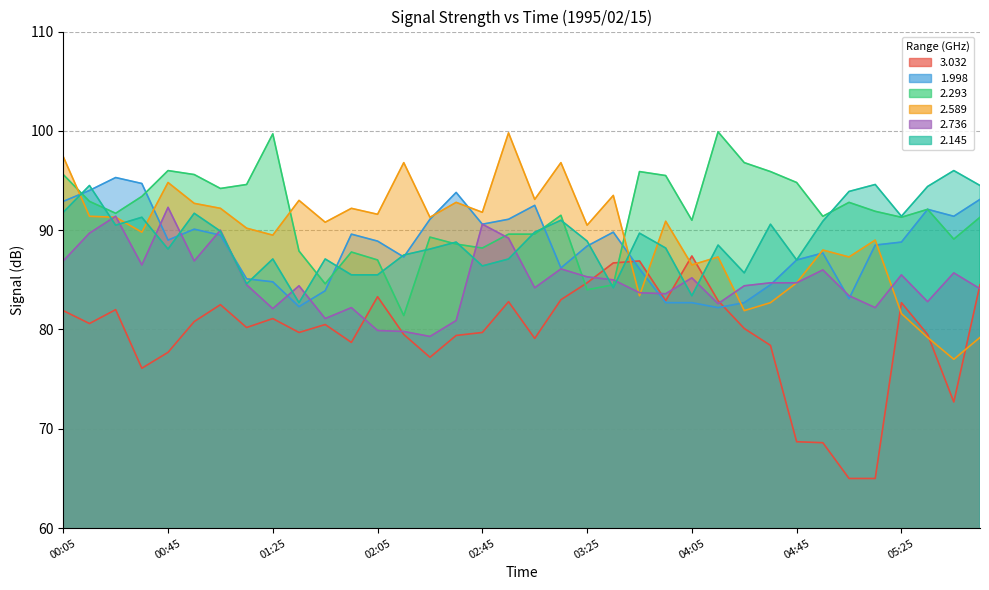

Reading left to right, extract all data points from this chart.

3.032: 00:05=81.9	00:15=80.6	00:25=82.0	00:35=76.1	00:45=77.7	00:55=80.8	01:05=82.5	01:15=80.2	01:25=81.1	01:35=79.7	01:45=80.5	01:55=78.7	02:05=83.3	02:15=79.5	02:25=77.2	02:35=79.4	02:45=79.7	02:55=82.8	03:05=79.1	03:15=83.0	03:25=84.7	03:35=86.7	03:45=86.9	03:55=82.9	04:05=87.4	04:15=82.9	04:25=80.1	04:35=78.4	04:45=68.7	04:55=68.6	05:05=65.0	05:15=65.0	05:25=82.7	05:35=79.5	05:45=72.7	05:55=84.5
1.998: 00:05=92.9	00:15=94.0	00:25=95.3	00:35=94.7	00:45=89.0	00:55=90.1	01:05=89.5	01:15=85.1	01:25=84.8	01:35=82.3	01:45=83.9	01:55=89.6	02:05=88.9	02:15=87.3	02:25=91.1	02:35=93.8	02:45=90.6	02:55=91.1	03:05=92.5	03:15=86.2	03:25=88.4	03:35=89.8	03:45=86.1	03:55=82.7	04:05=82.7	04:15=82.2	04:25=82.7	04:35=84.5	04:45=87.0	04:55=87.7	05:05=83.1	05:15=88.5	05:25=88.8	05:35=92.1	05:45=91.4	05:55=93.1
2.293: 00:05=95.6	00:15=92.9	00:25=91.7	00:35=93.4	00:45=96.0	00:55=95.6	01:05=94.2	01:15=94.6	01:25=99.7	01:35=87.9	01:45=84.6	01:55=87.8	02:05=87.0	02:15=81.4	02:25=89.3	02:35=88.6	02:45=88.2	02:55=89.6	03:05=89.6	03:15=91.5	03:25=84.0	03:35=84.5	03:45=95.9	03:55=95.5	04:05=91.0	04:15=99.9	04:25=96.8	04:35=95.9	04:45=94.8	04:55=91.4	05:05=92.8	05:15=91.9	05:25=91.3	05:35=92.1	05:45=89.1	05:55=91.3
2.589: 00:05=97.4	00:15=91.4	00:25=91.3	00:35=89.8	00:45=94.8	00:55=92.7	01:05=92.2	01:15=90.2	01:25=89.5	01:35=93.0	01:45=90.8	01:55=92.2	02:05=91.6	02:15=96.8	02:25=91.3	02:35=92.8	02:45=91.8	02:55=99.8	03:05=93.1	03:15=96.8	03:25=90.5	03:35=93.5	03:45=83.4	03:55=90.9	04:05=86.5	04:15=87.3	04:25=81.9	04:35=82.7	04:45=84.7	04:55=88.0	05:05=87.3	05:15=89.0	05:25=81.6	05:35=79.2	05:45=77.0	05:55=79.2
2.736: 00:05=86.9	00:15=89.7	00:25=91.4	00:35=86.5	00:45=92.3	00:55=86.9	01:05=90.0	01:15=84.5	01:25=82.1	01:35=84.4	01:45=81.1	01:55=82.2	02:05=79.9	02:15=79.8	02:25=79.3	02:35=80.9	02:45=90.6	02:55=89.2	03:05=84.2	03:15=86.1	03:25=85.3	03:35=85.0	03:45=83.7	03:55=83.6	04:05=85.2	04:15=82.6	04:25=84.4	04:35=84.7	04:45=84.7	04:55=86.0	05:05=83.4	05:15=82.2	05:25=85.5	05:35=82.8	05:45=85.7	05:55=84.1
2.145: 00:05=91.8	00:15=94.5	00:25=90.5	00:35=91.3	00:45=88.1	00:55=91.7	01:05=89.9	01:15=84.6	01:25=87.1	01:35=82.7	01:45=87.1	01:55=85.5	02:05=85.5	02:15=87.5	02:25=88.1	02:35=88.8	02:45=86.4	02:55=87.1	03:05=89.8	03:15=91.0	03:25=88.9	03:35=84.2	03:45=89.7	03:55=88.2	04:05=83.4	04:15=88.5	04:25=85.7	04:35=90.6	04:45=87.0	04:55=90.9	05:05=93.9	05:15=94.6	05:25=91.4	05:35=94.4	05:45=96.0	05:55=94.5